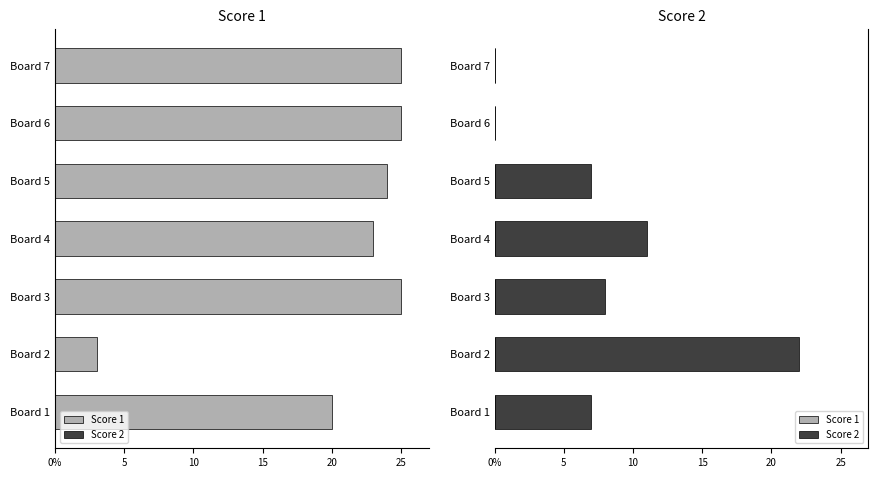

At 0%, list the series in order from largest to smallest.

Score 1, Score 2